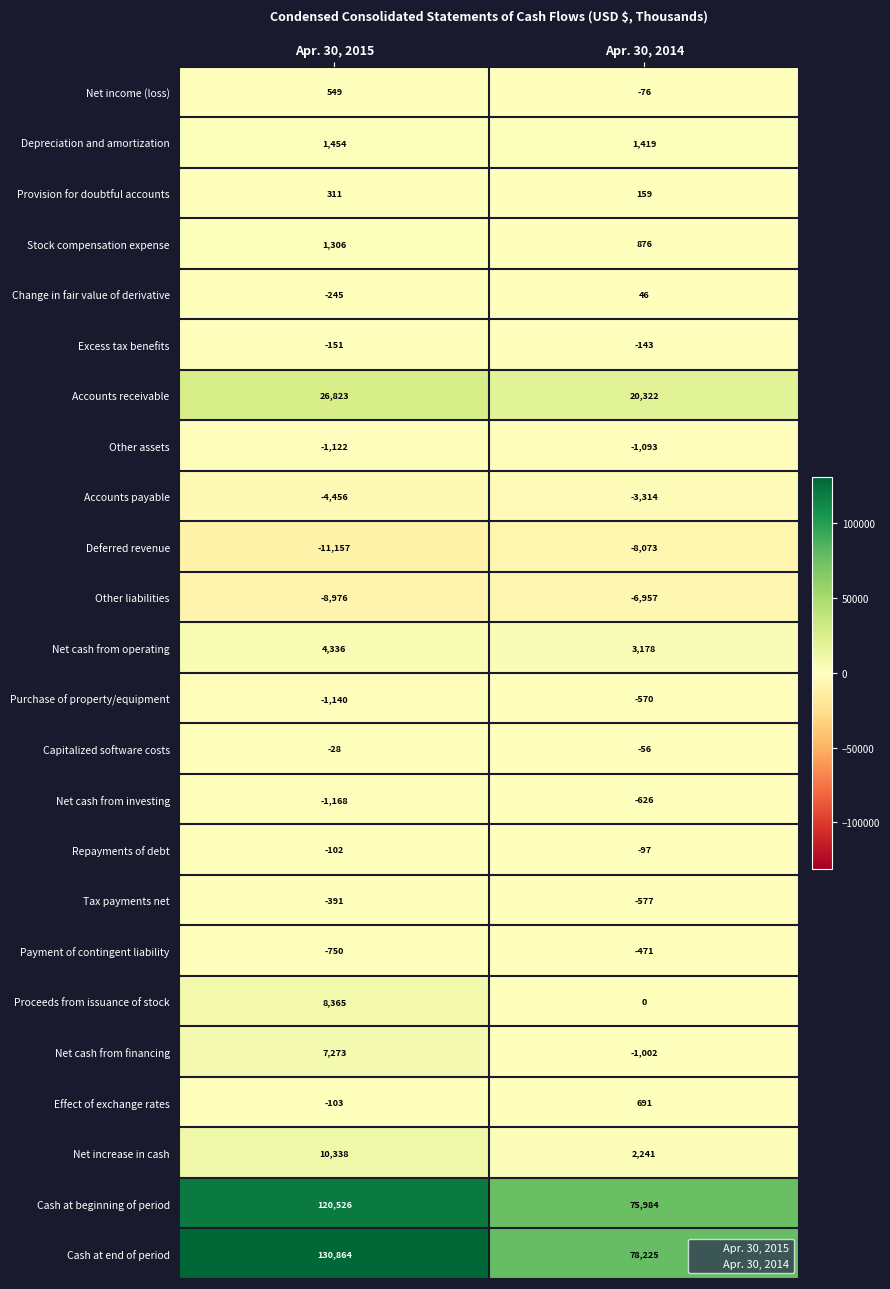

At which category does the chart reach its minimum across all series?

Apr. 30, 2015